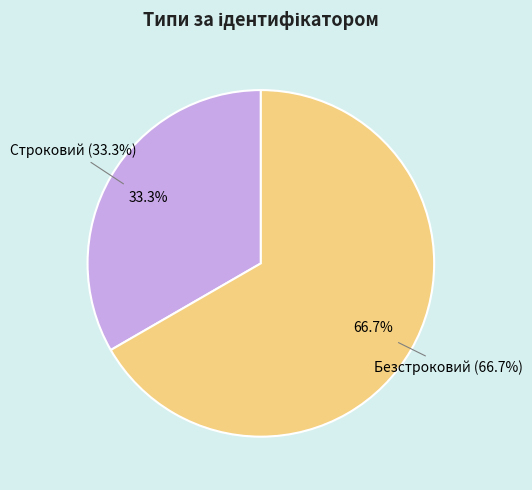

What percentage is the Безстроковий slice, to the nearest percent?

67%